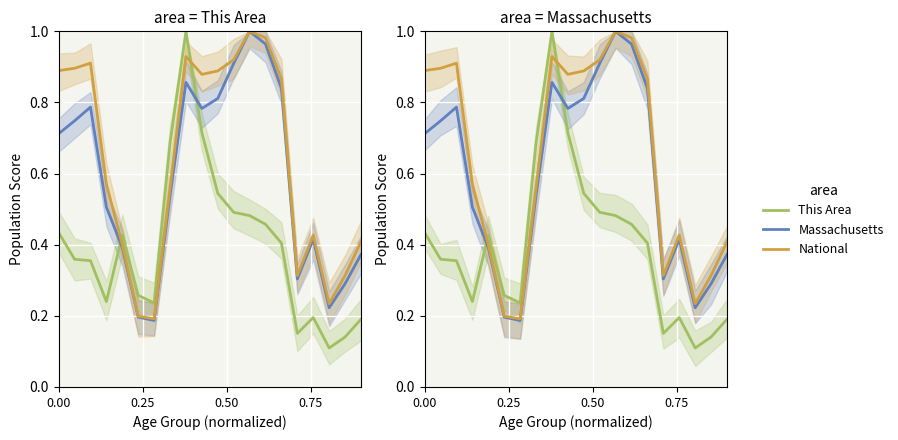

The value of Massachusetts at 8 is 0.9. True or false?

True